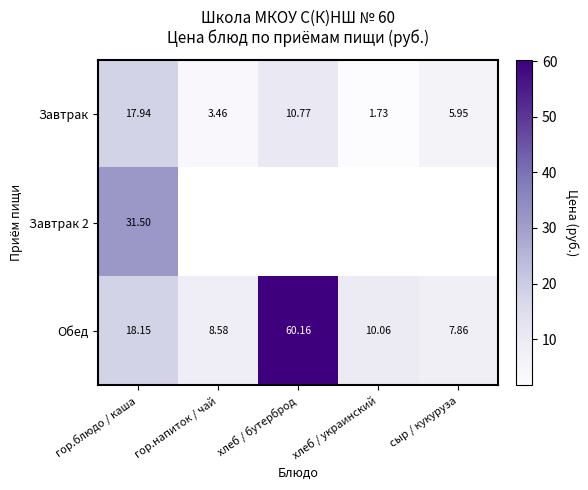

Where does the Завтрак series first go above 5?

гор.блюдо / каша